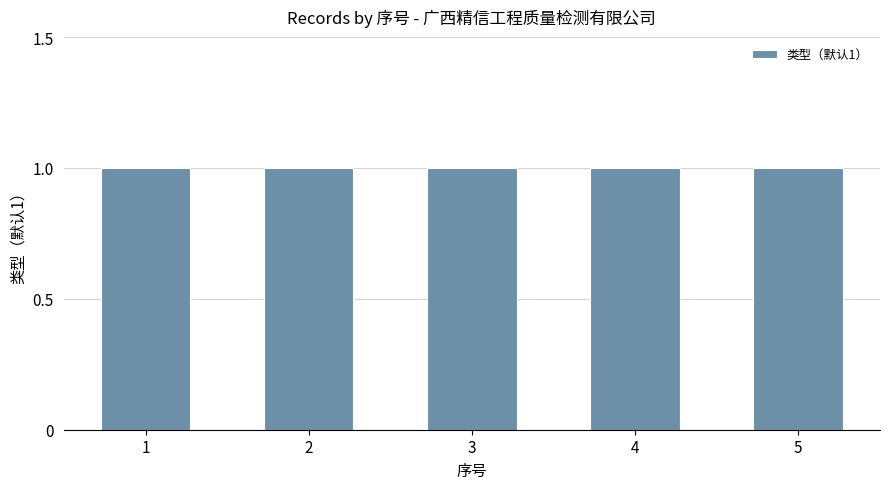

What is the total value across all series at 5?

1